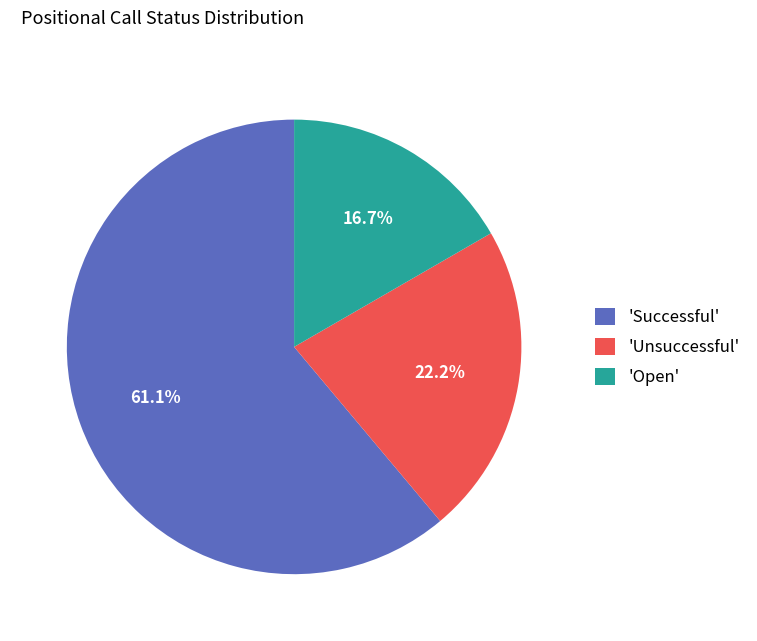

Between 'Successful' and 'Open', which is larger?

'Successful'